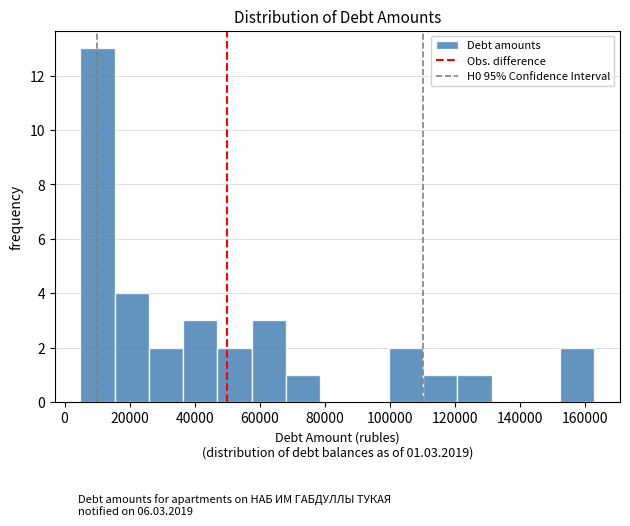

Which range on the x-axis has the tallest bar?

4000 to 16000